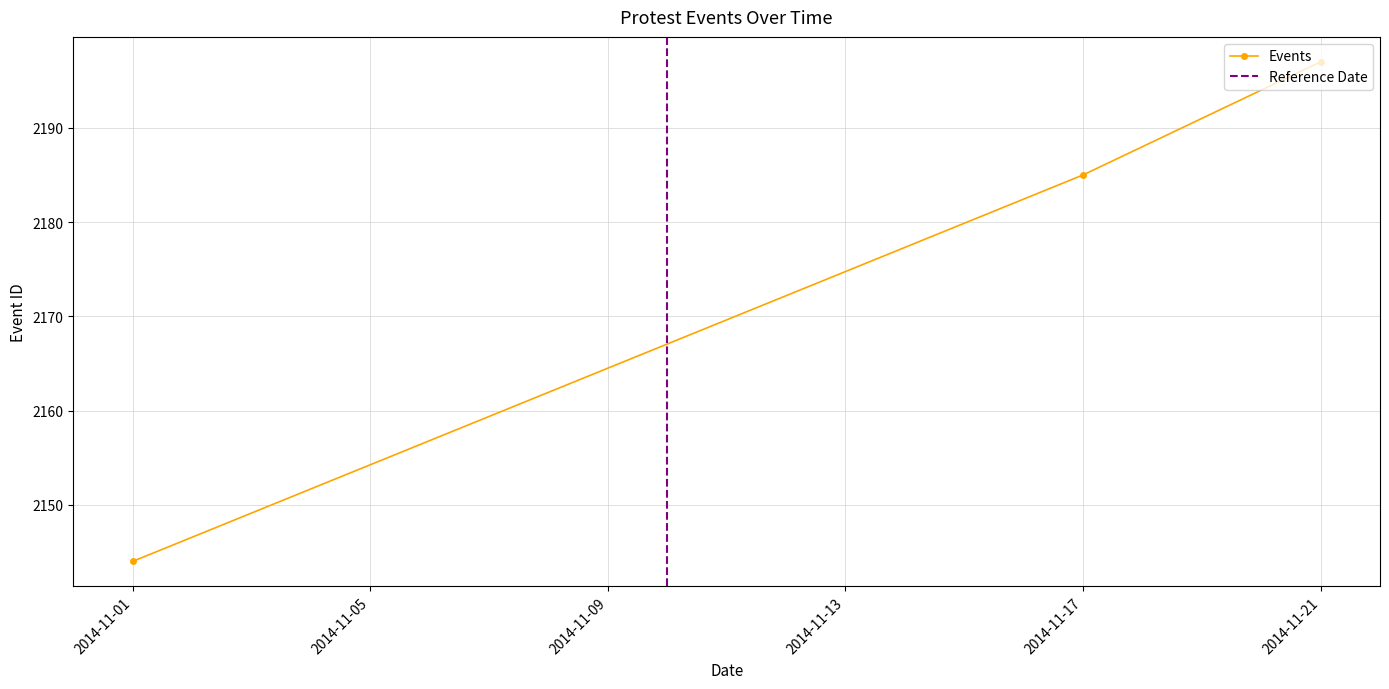

True or false: the data shows 2144 at 2014-11-01.

True